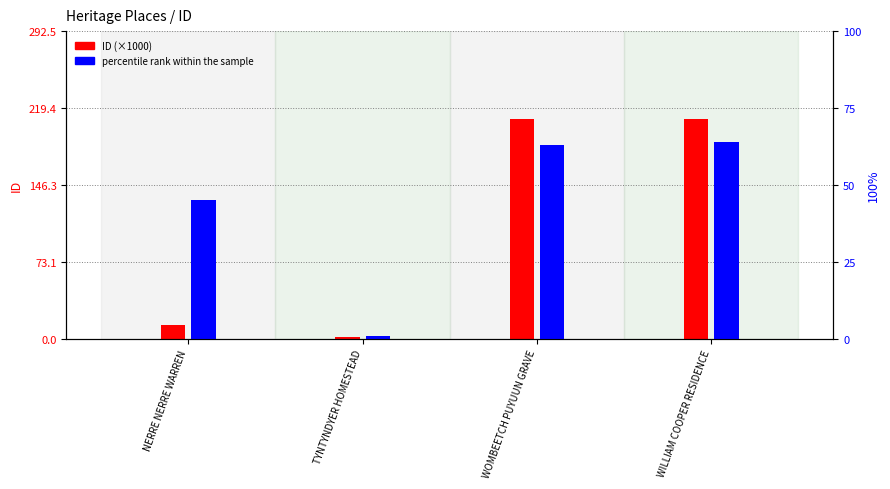

True or false: ID (×1000) has a value of 130.4 at WILLIAM COOPER RESIDENCE.

False